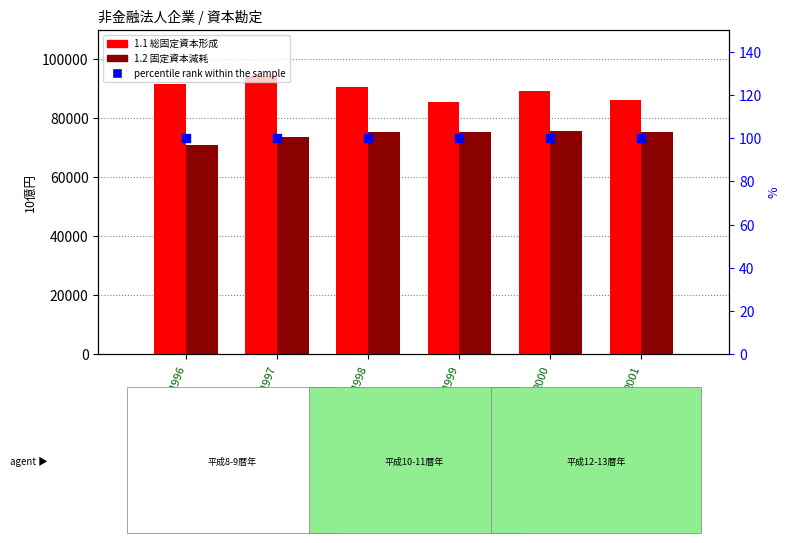

Is the value of 1.1 総固定資本形成 at 1996 greater than the value of 1.2 固定資本減耗 at 1996?

Yes